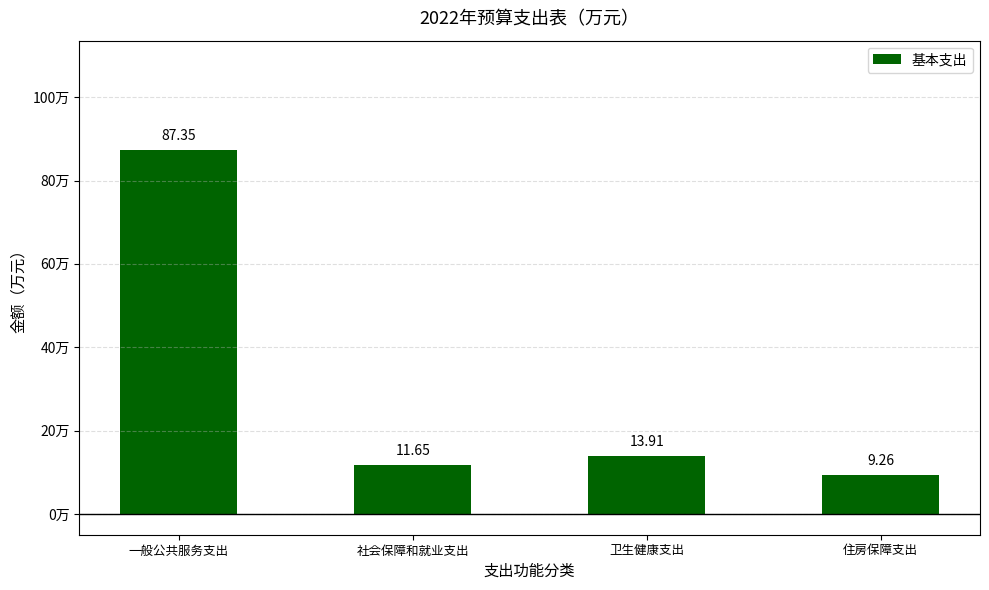

Count the number of values greater than 13.

2